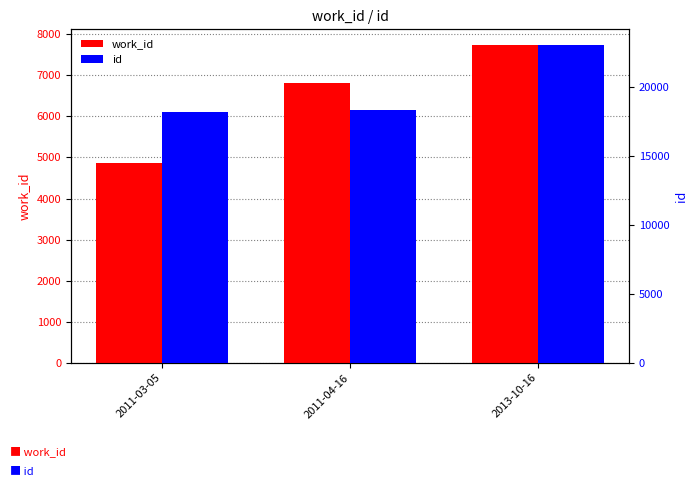

What is the difference between the highest and lowest values at 2013-10-16?

15273